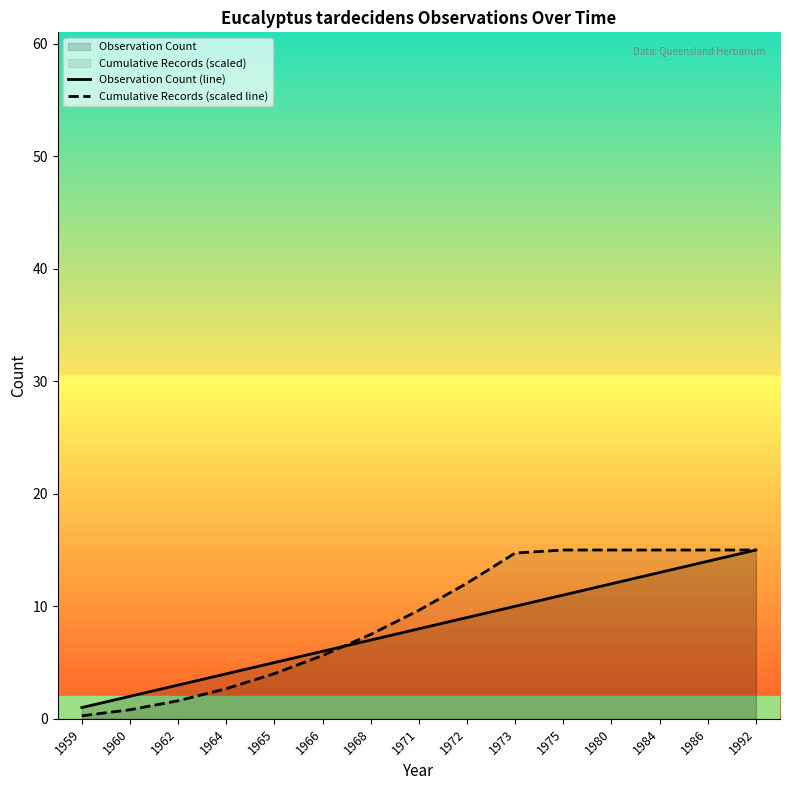

Is it true that Observation Count (line) equals 9.0 at 1972?

True